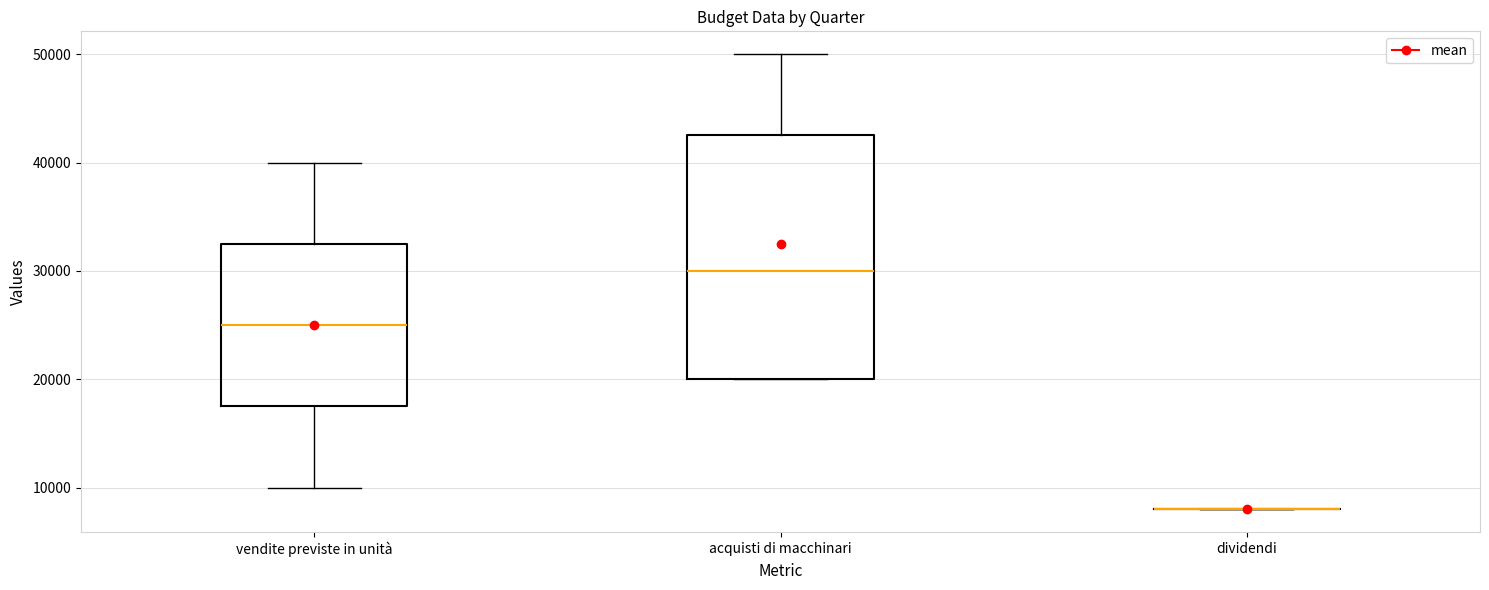

Where is the lower edge of the box for acquisti di macchinari on the y-axis? The values are not printed on the chart, so give them approximately, as read against the axis.

20000